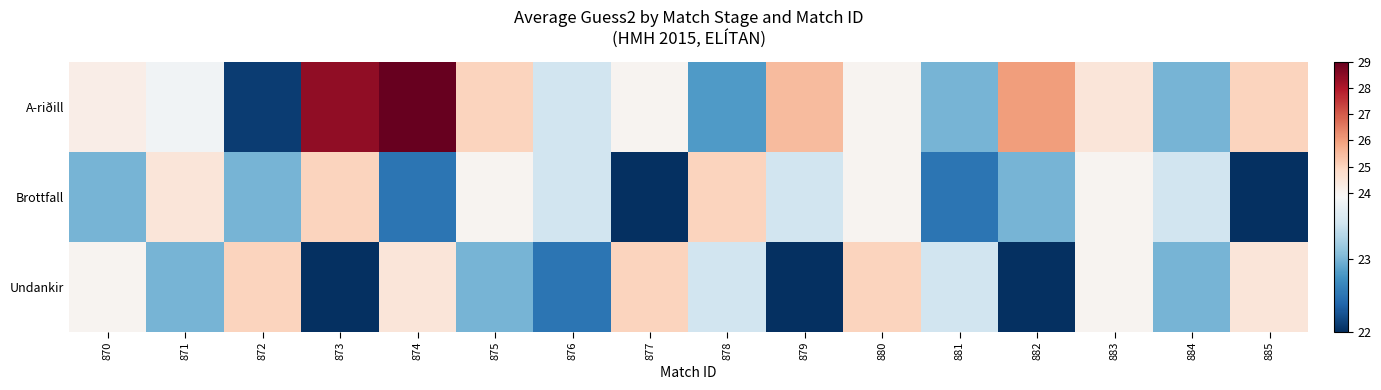

At which category is the sum across all series the highest?

874